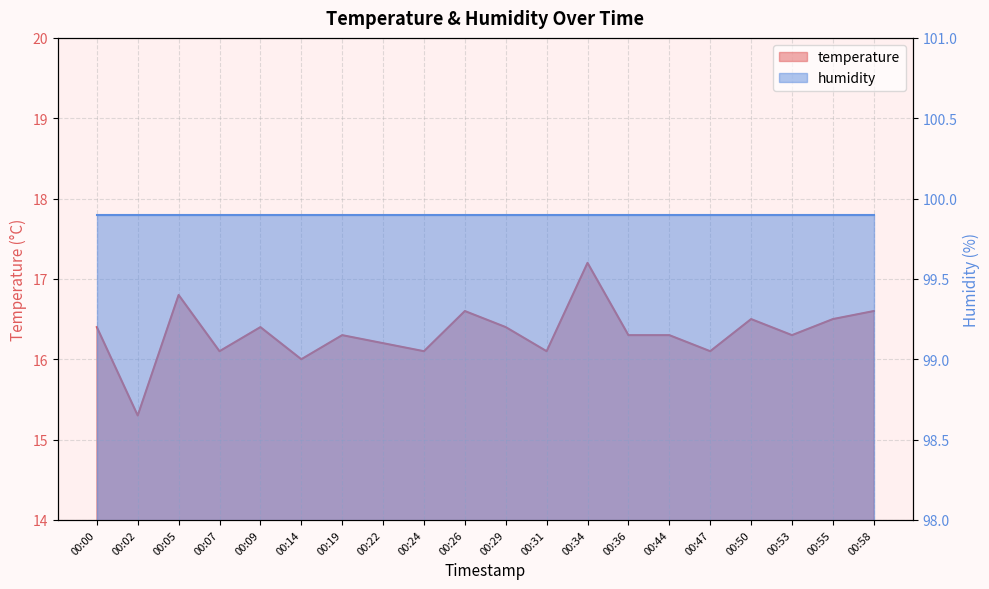

What is the difference between the second highest and minimum values?

1.5